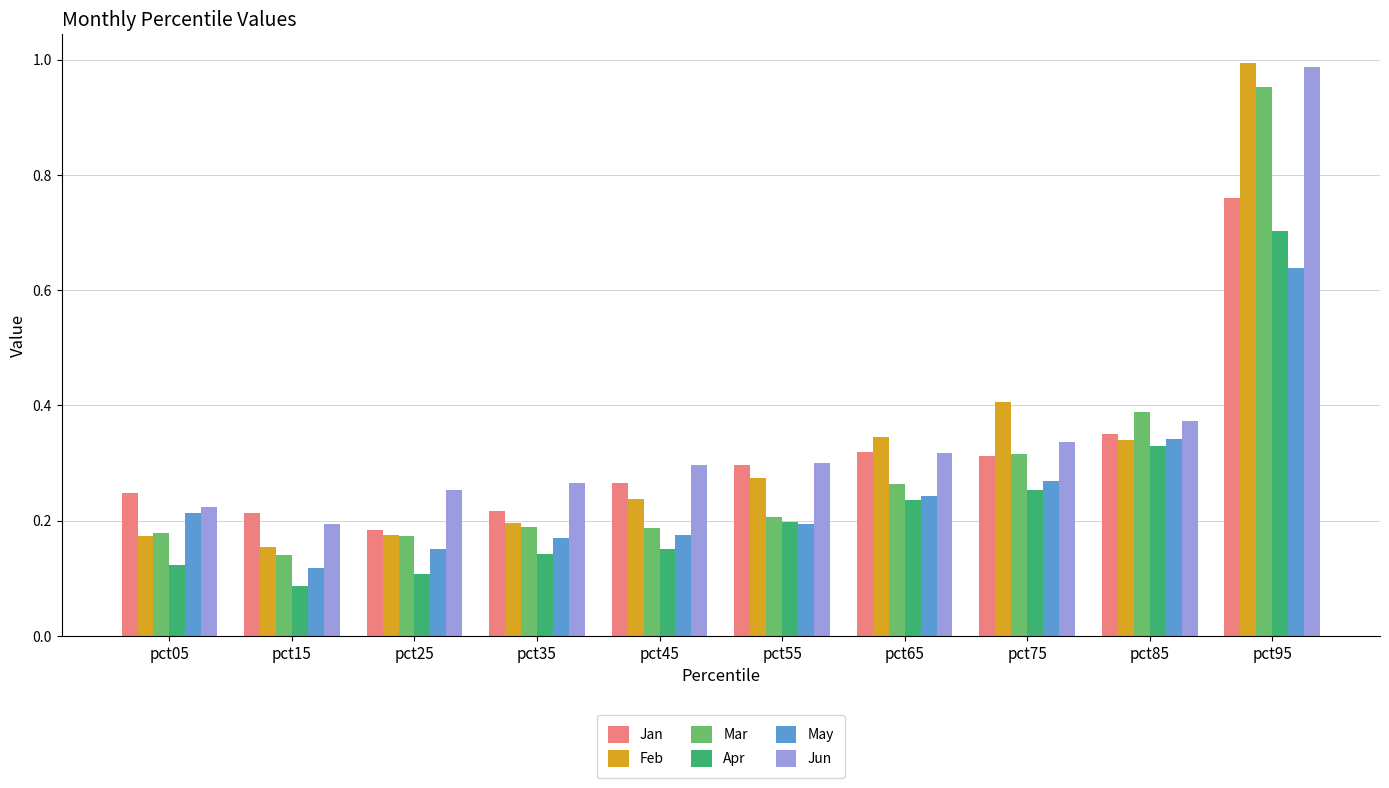

Which label corresponds to the smallest value in the chart?

pct15